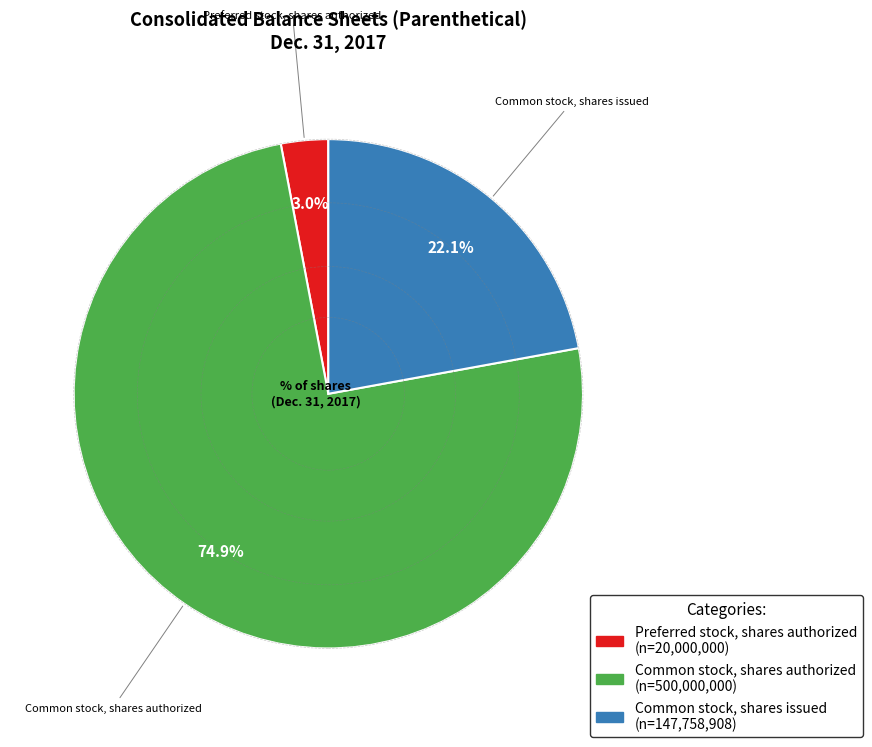

The Common stock, shares issued slice represents 30% of the pie. True or false?

False